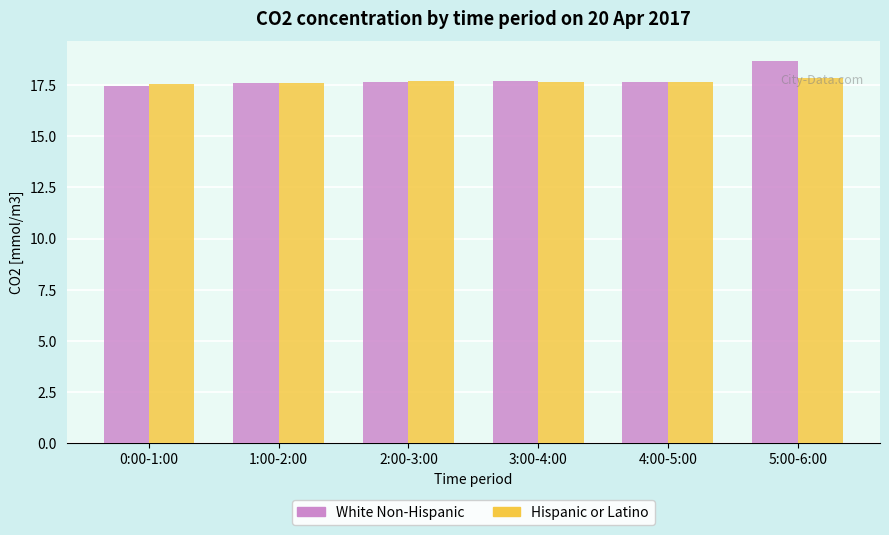

What is the label of the 4th bar from the left?

3:00-4:00